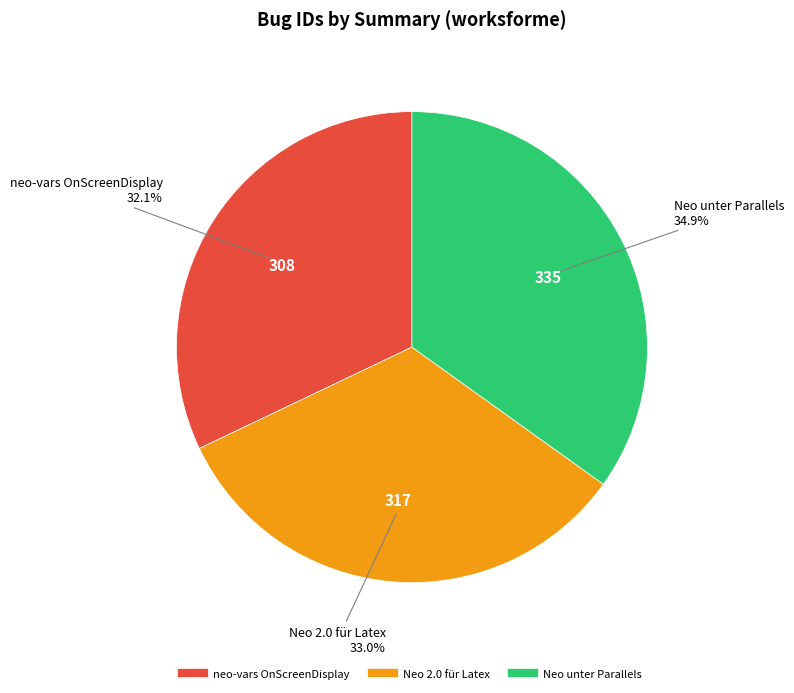

To the nearest percent, what portion does Neo unter Parallels represent?

35%